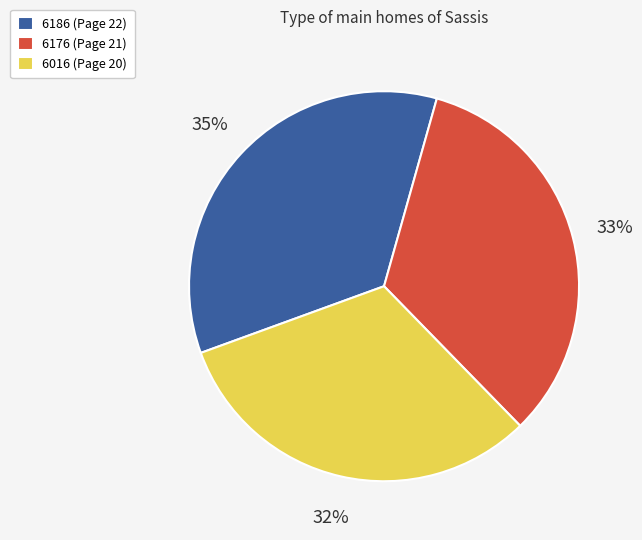

To the nearest percent, what portion does 6186 (Page 22) represent?

35%